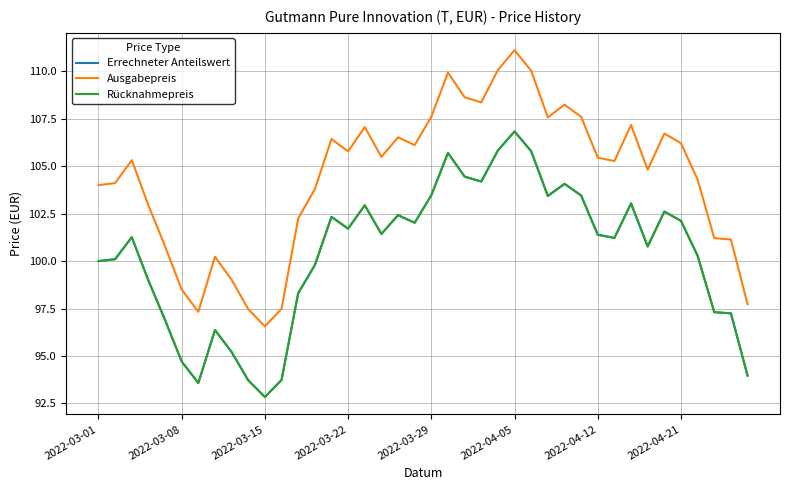

True or false: Errechneter Anteilswert and Ausgabepreis cross at least once.

False